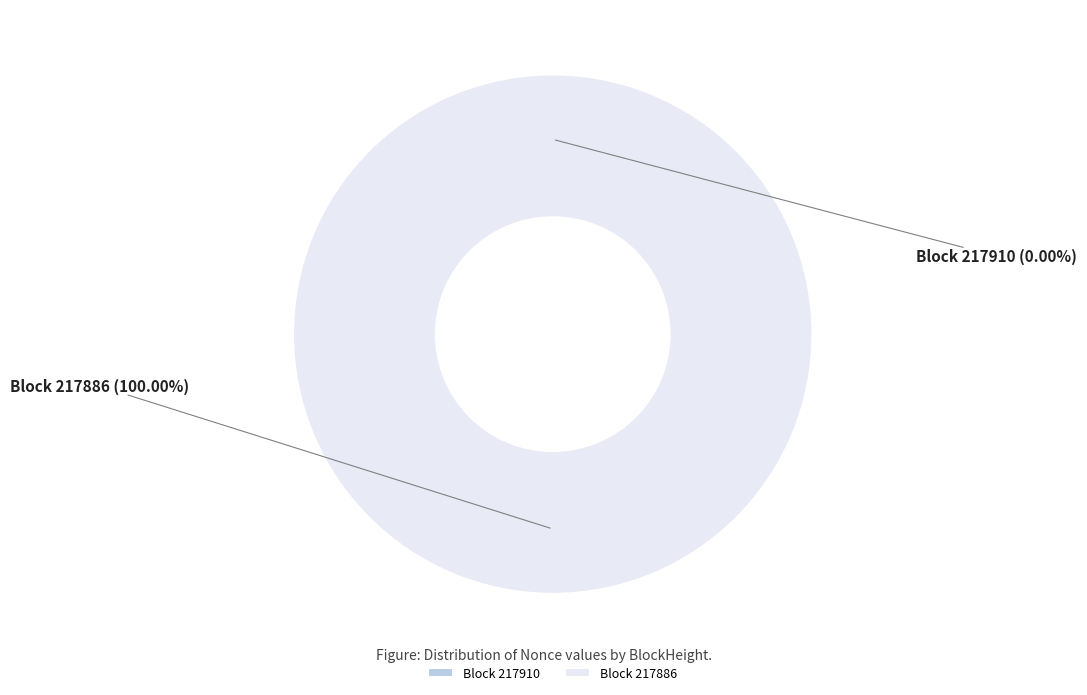

Which category has the biggest portion of the pie?

217886